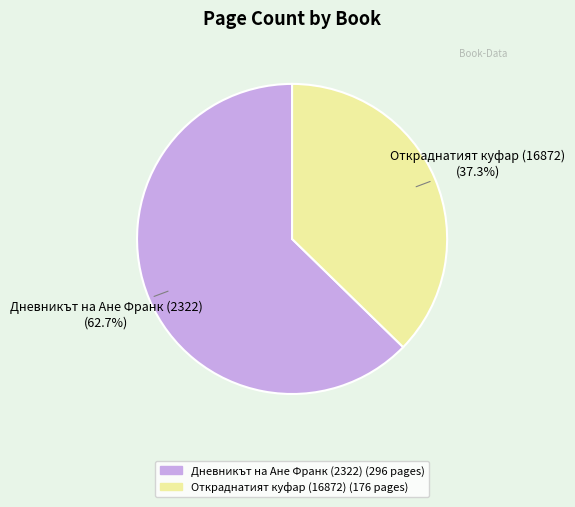

The Дневникът на Ане Франк (2322) slice represents 69% of the pie. True or false?

False